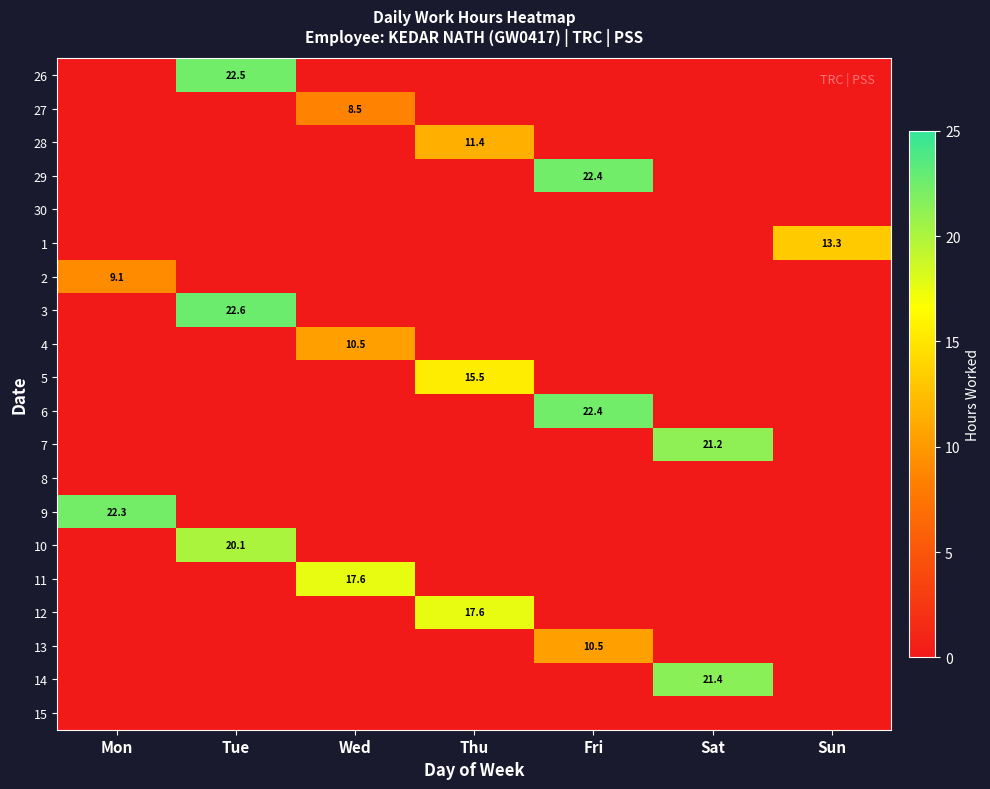

True or false: 28 has a value of 11.4 at Thu.

True